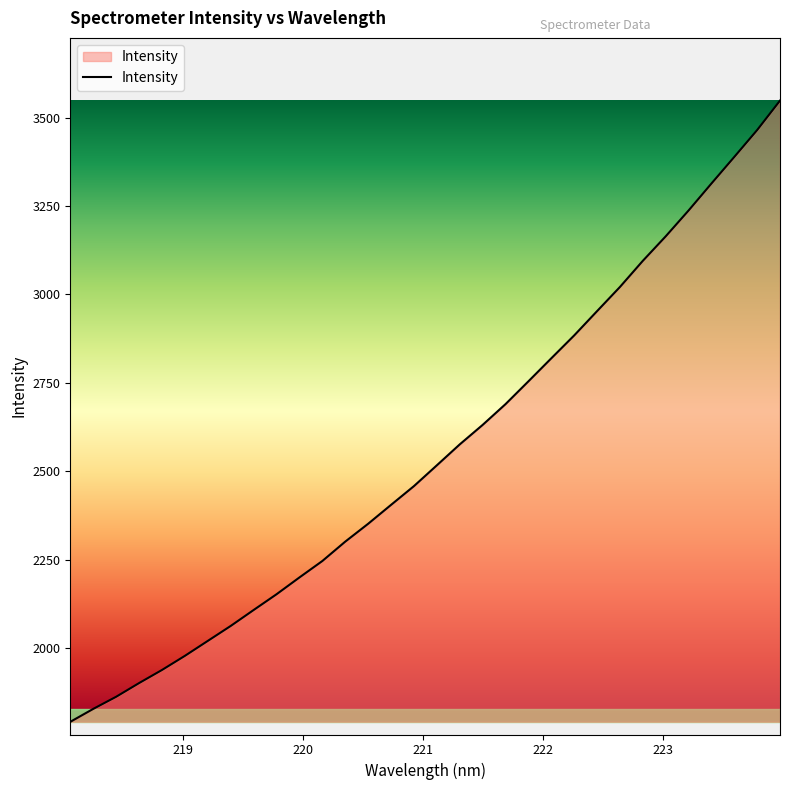

What is the difference between the maximum and minimum values?

1757.2